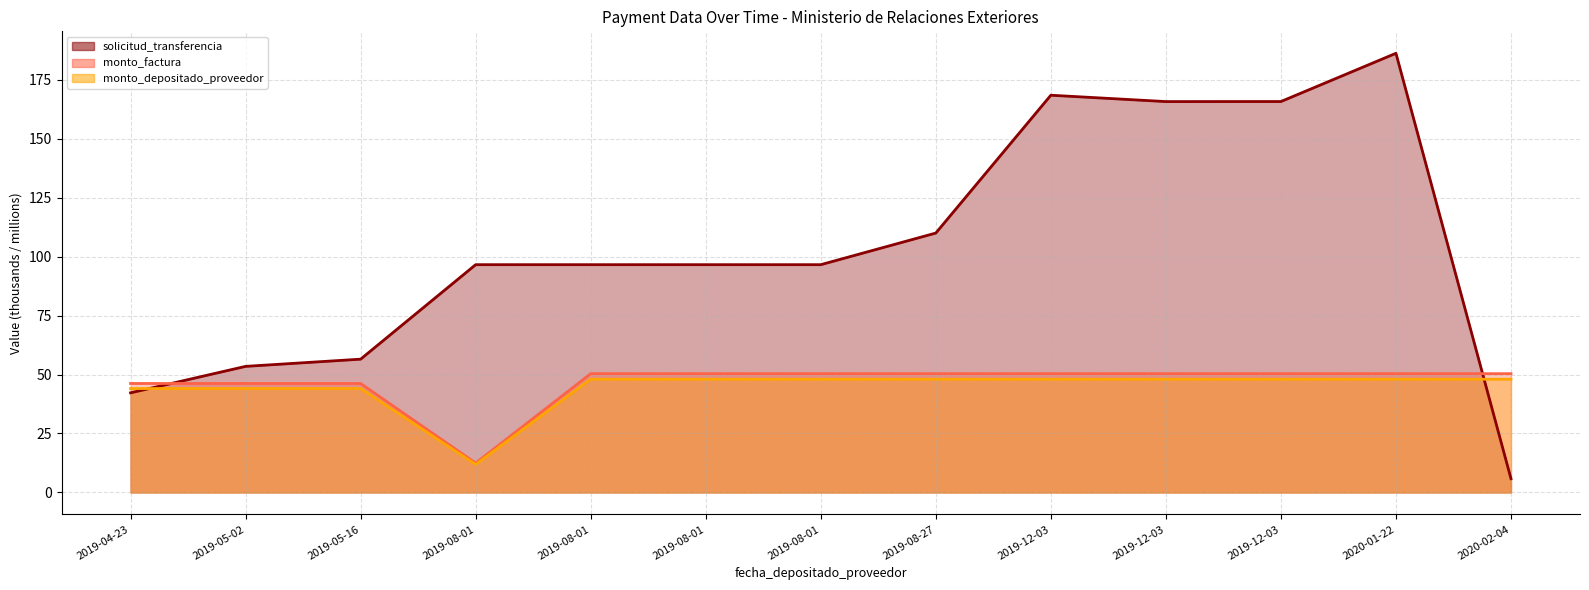

What is the approximate value of monto_depositado_proveedor at 2020-02-04?

48.0